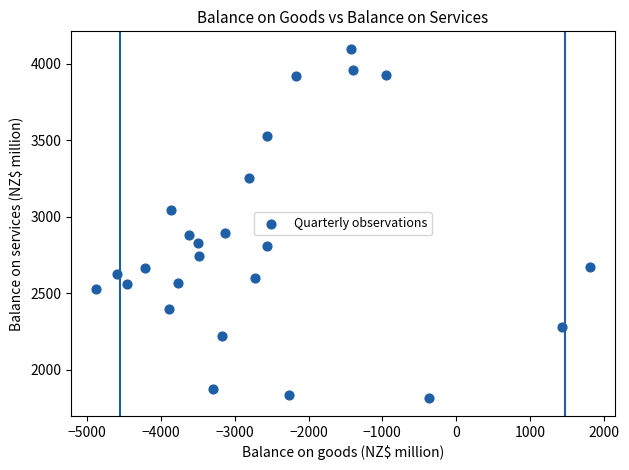

What is the range of Y values (max minus min)?

2287